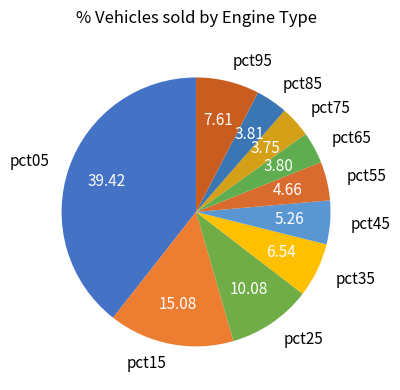

How many slices are in this pie chart?

10